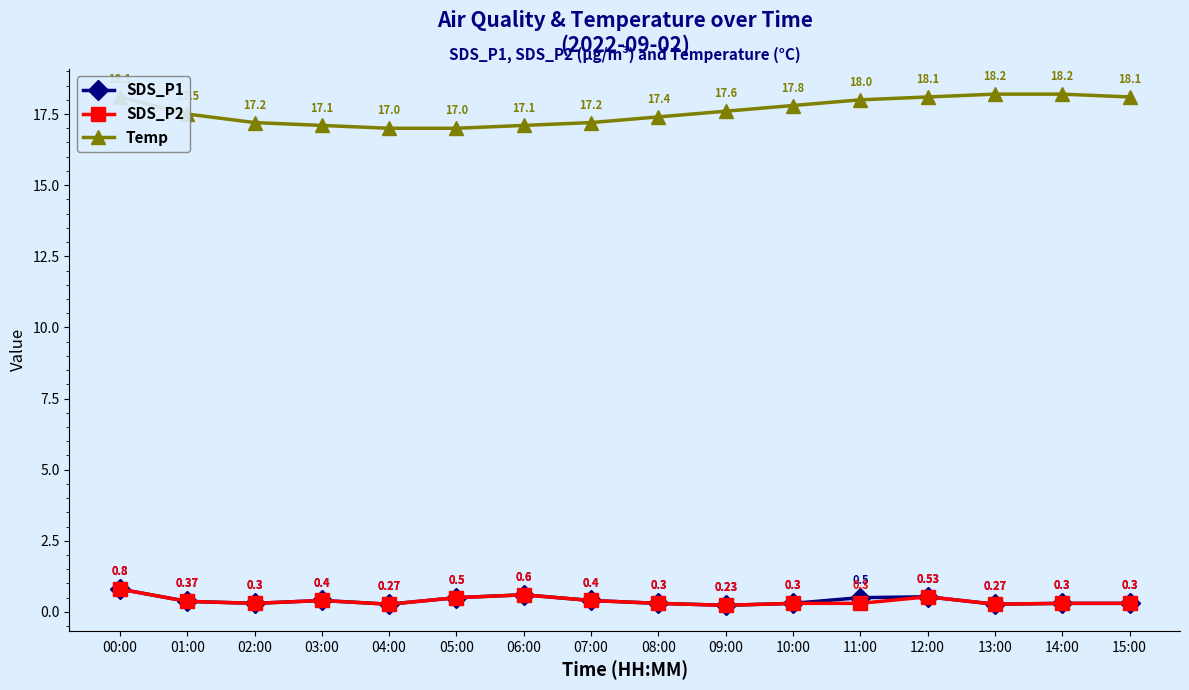

What is the sum of all Temp values?

281.6